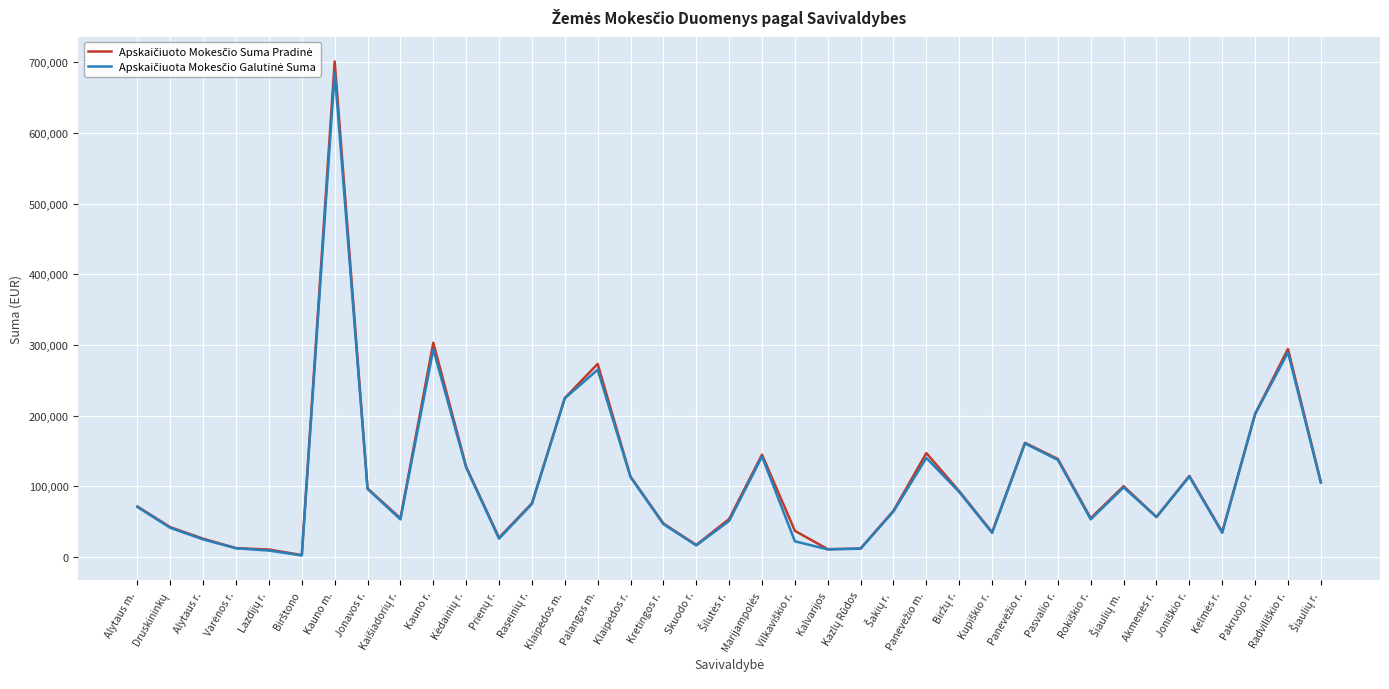

Between Rokiškio r. and Akmenės r., which is larger?

Akmenės r.